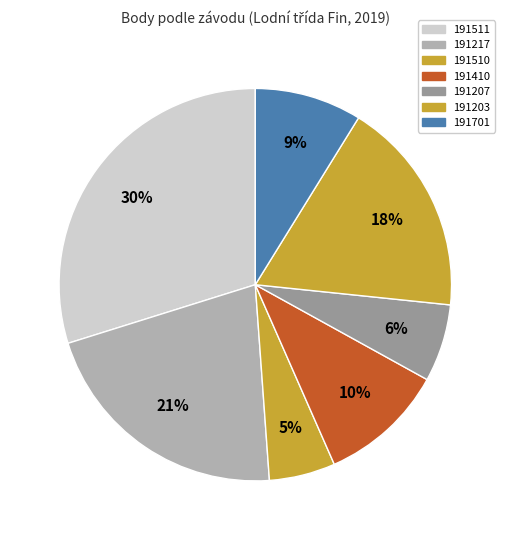

What percentage is the 191217 slice, to the nearest percent?

21%